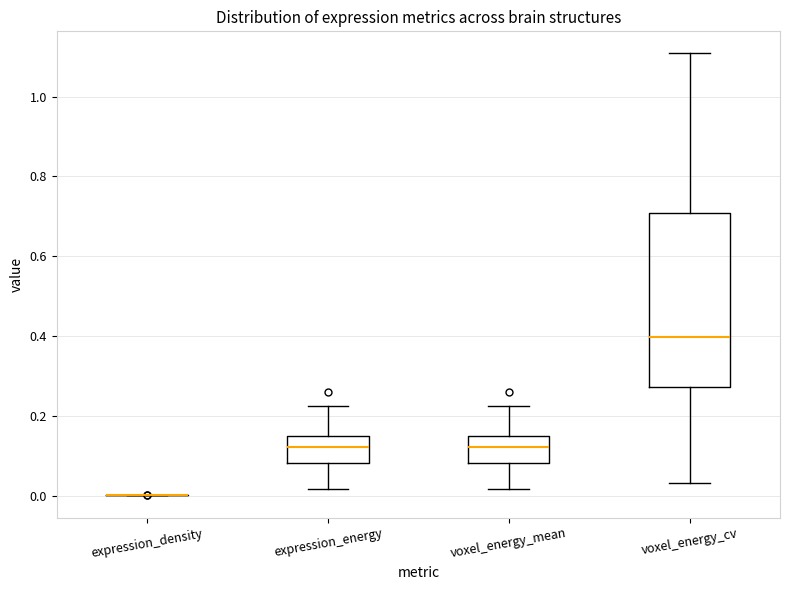

Reading left to right, transcribe this box plot: for each box, give where its median line is, the range the box spans, and where its two whiskers end, as read against the y-axis. The values are not printed on the chart, so give them approximately, as read against the axis.

expression_density: box collapsed to a line at 0.00, whiskers 0.00 to 0.00
expression_energy: median 0.12, box 0.08 to 0.14, whiskers 0.02 to 0.22
voxel_energy_mean: median 0.12, box 0.08 to 0.14, whiskers 0.02 to 0.22
voxel_energy_cv: median 0.40, box 0.28 to 0.70, whiskers 0.04 to 1.10